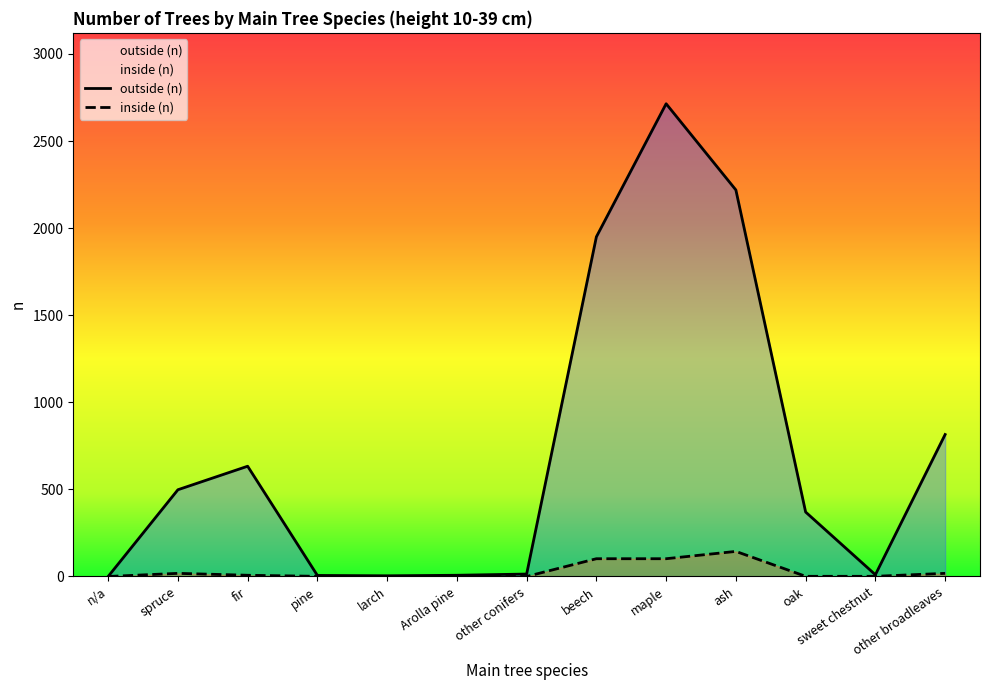

At how many categories does at least one series exceed 1312?

3